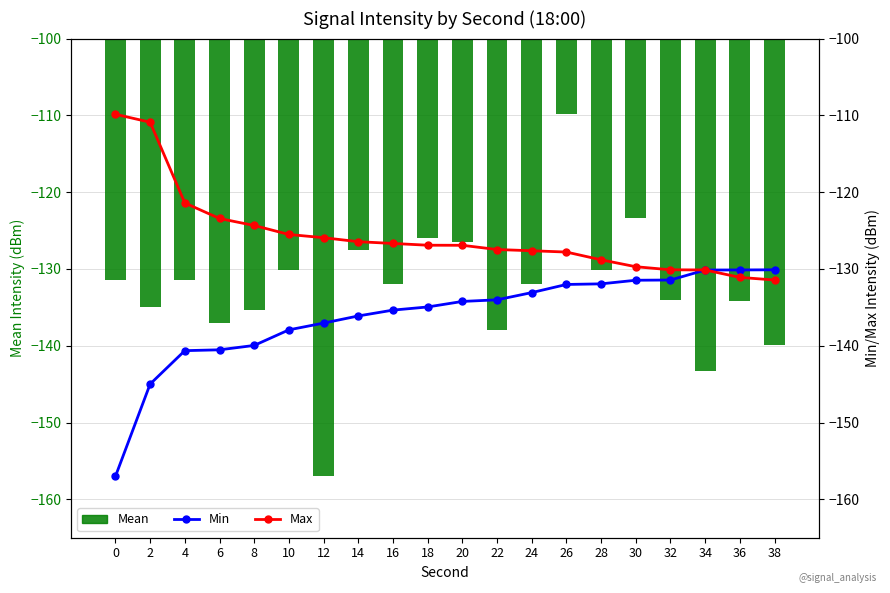

Which has a higher value, 6 or 30?

30